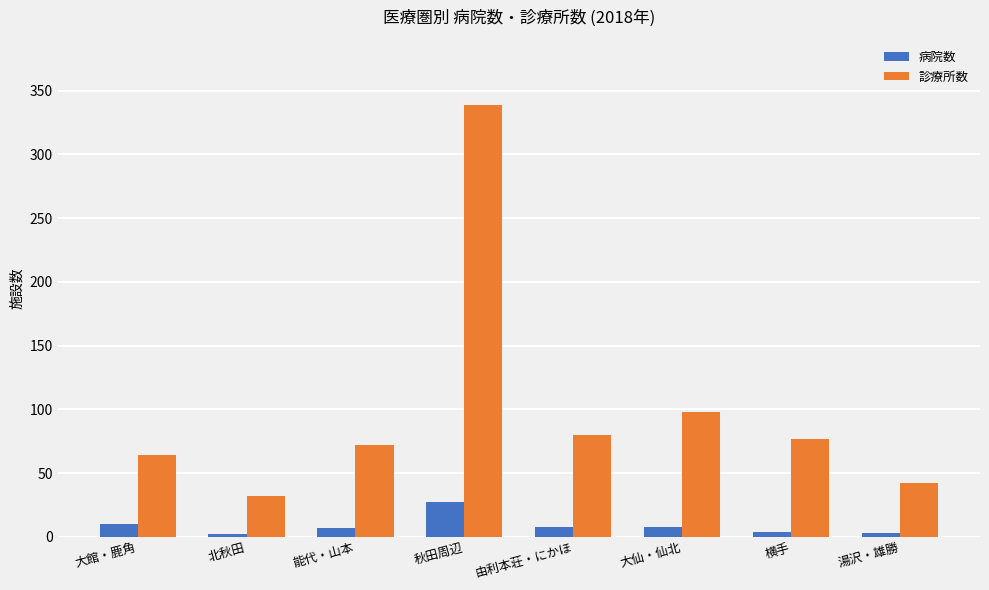

Rank the series at 由利本荘・にかほ from highest to lowest value.

診療所数, 病院数